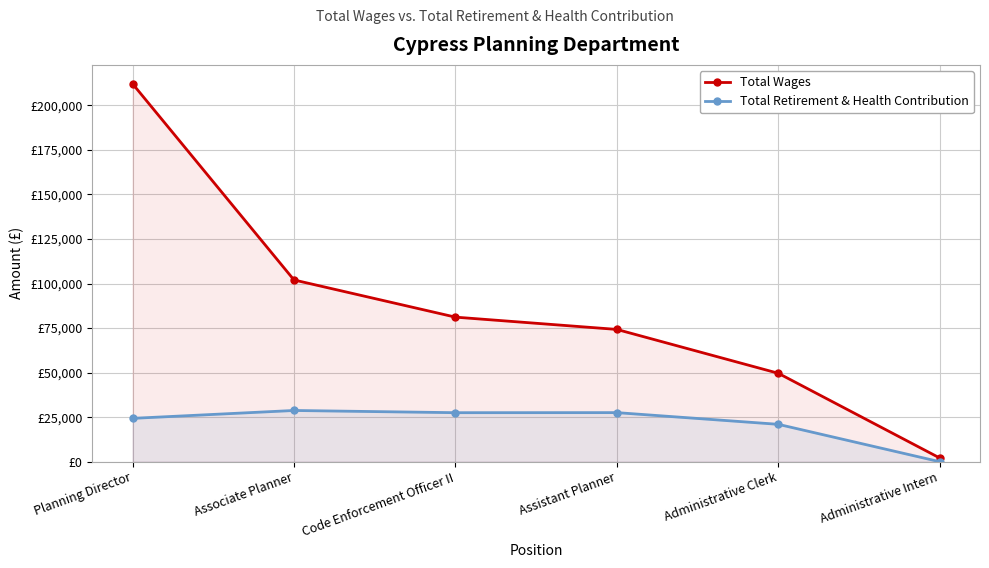

Reading right to left, list all the values displayed in this chart.

Total Wages: 2104	49645	74251	81149	102018	212136
Total Retirement & Health Contribution: 0	20981	27549	27509	28751	24328